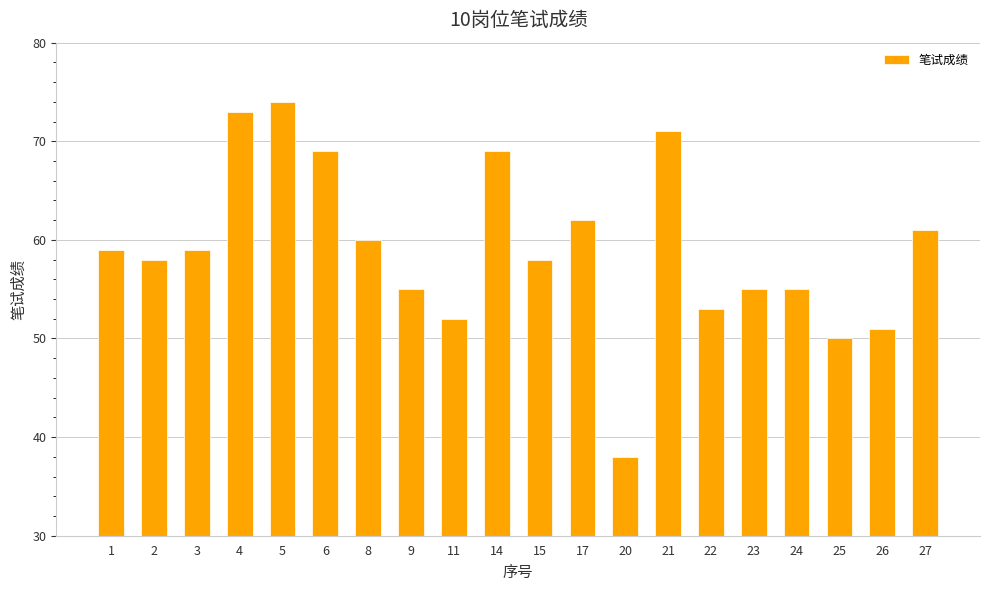

Reading left to right, extract all data points from this chart.

1=59	2=58	3=59	4=73	5=74	6=69	8=60	9=55	11=52	14=69	15=58	17=62	20=38	21=71	22=53	23=55	24=55	25=50	26=51	27=61